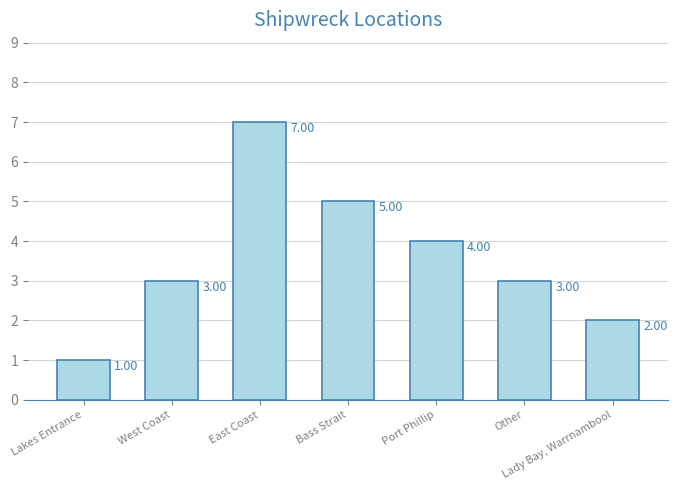

What is the label of the 7th bar from the right?

Lakes Entrance